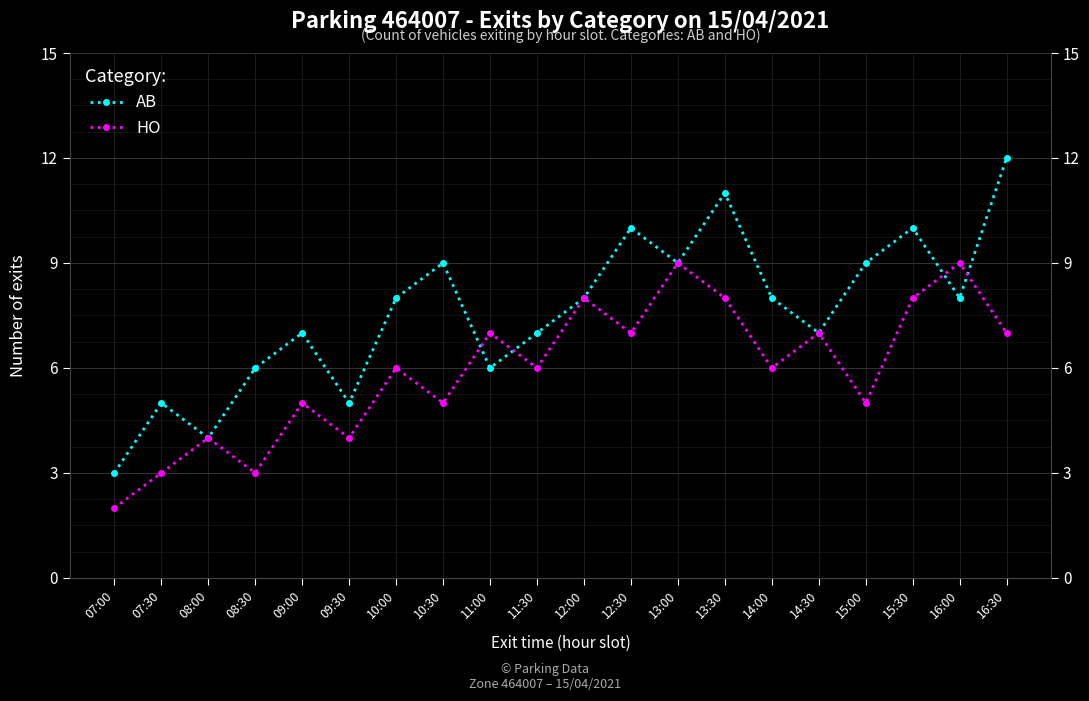

What position from the right is 12:00?

10